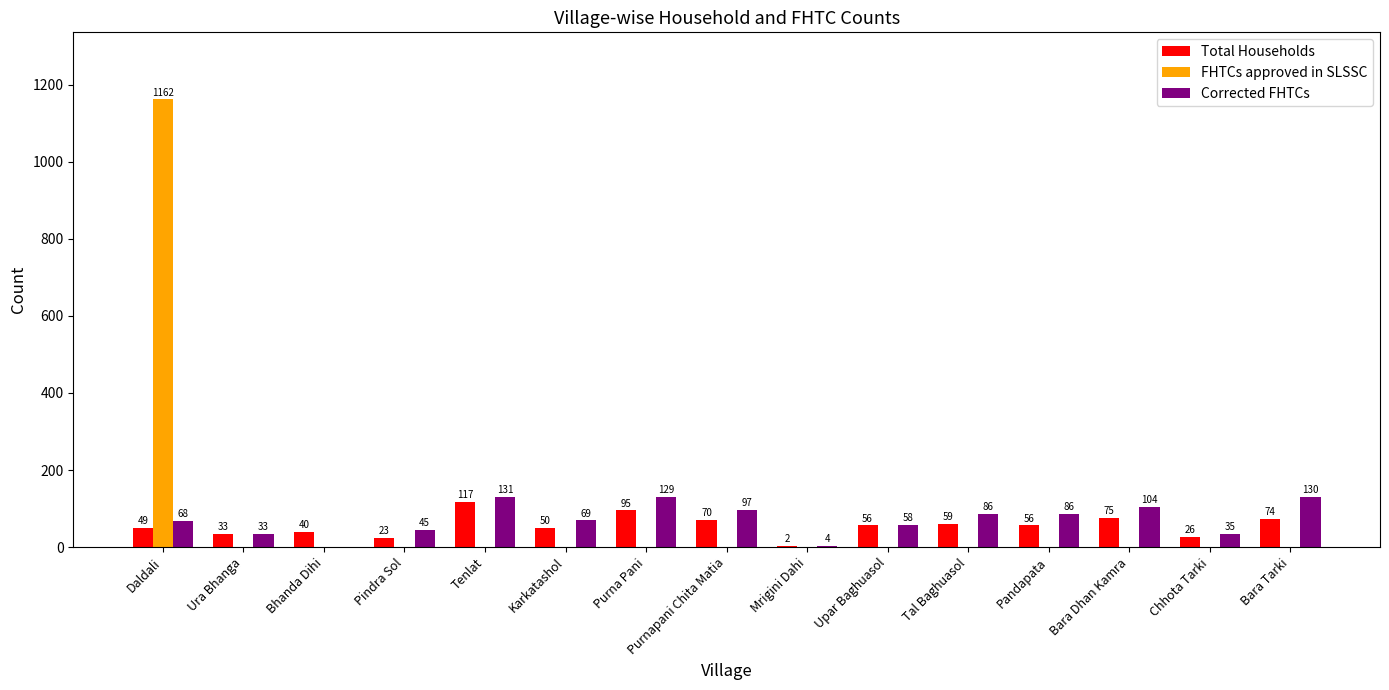

How many groups of bars are there?

15